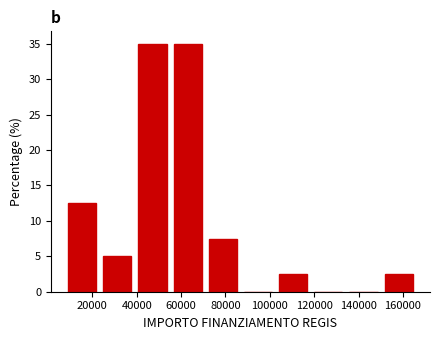

How tall is the bar that spans 70000 to 86000 on the x-axis? Neither the bar edges nor the heights are printed on the chart, so give them approximately, as read against the axes.

7.5